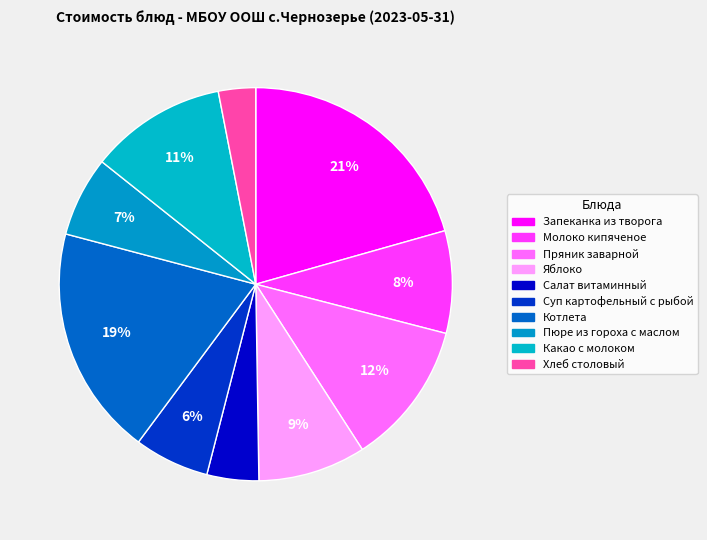

Is the sum of Какао с молоком and Запеканка из творога greater than half?

No